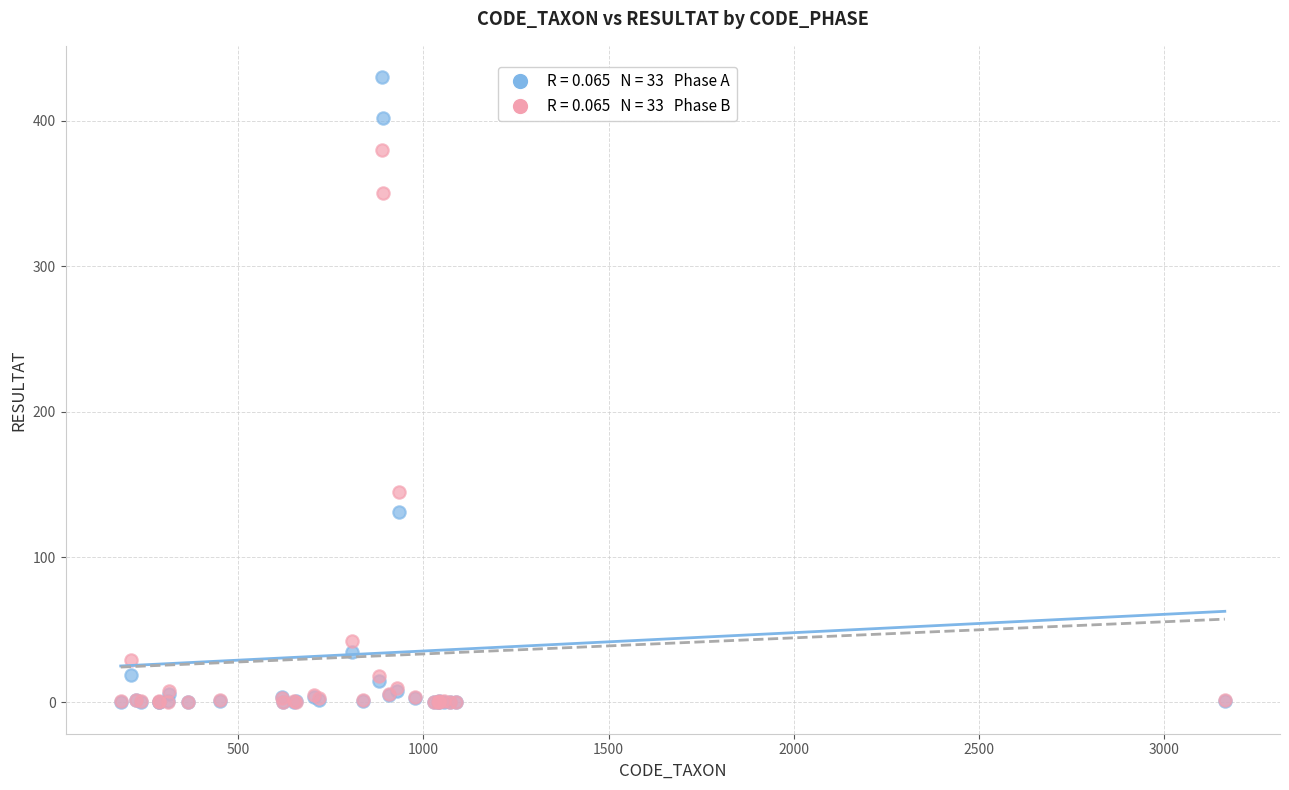

Across all series, what Y value is closest to 215?

145